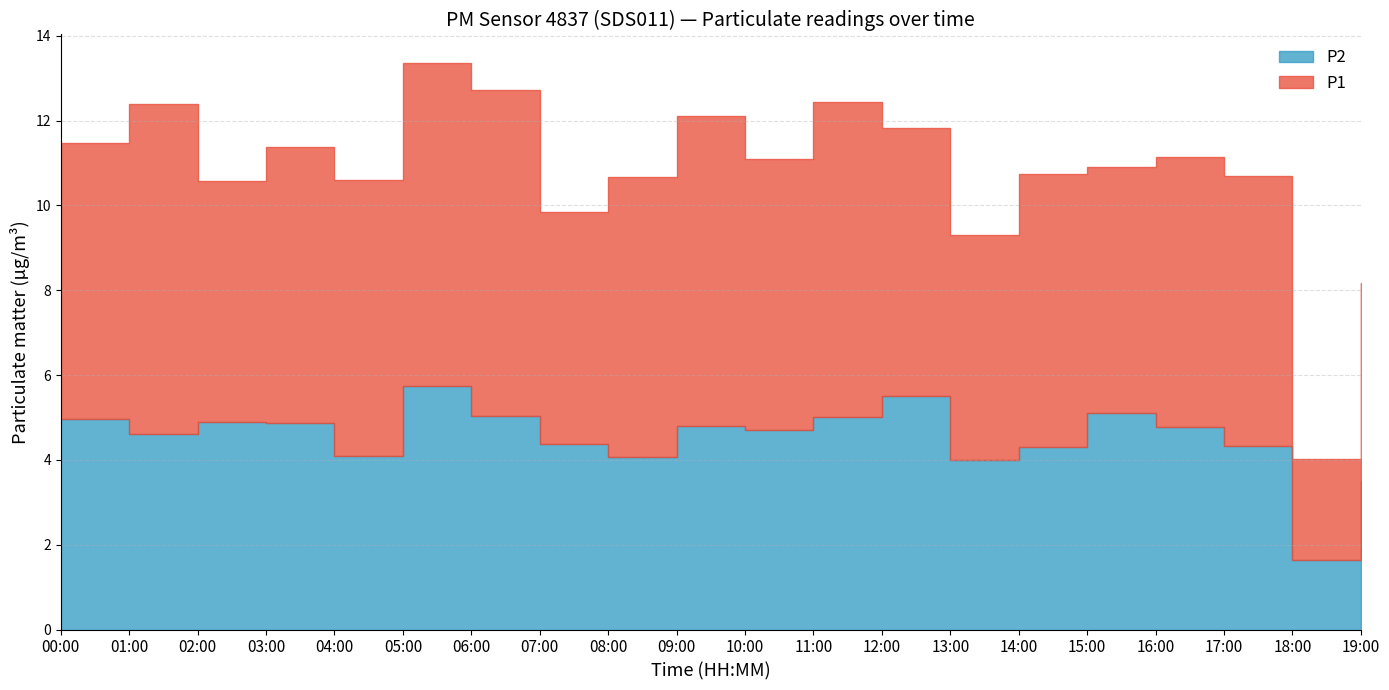

How many lines are shown in the chart?

2